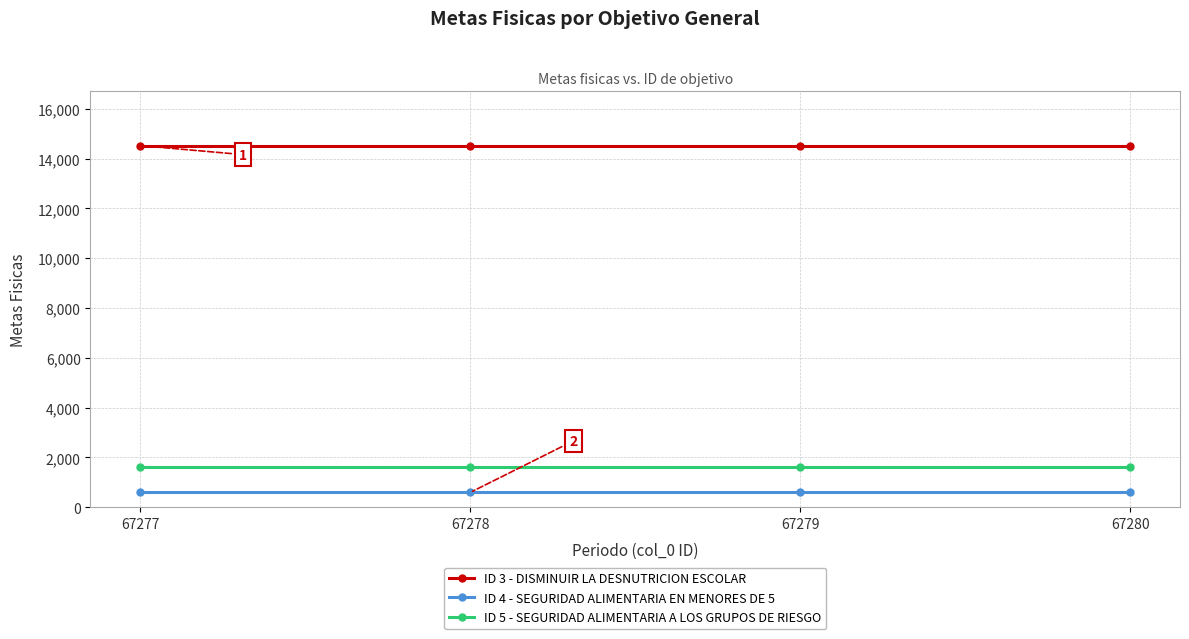

Is the value of ID 5 - SEGURIDAD ALIMENTARIA A LOS GRUPOS DE RIESGO at 67280 greater than the value of ID 3 - DISMINUIR LA DESNUTRICION ESCOLAR at 67277?

No